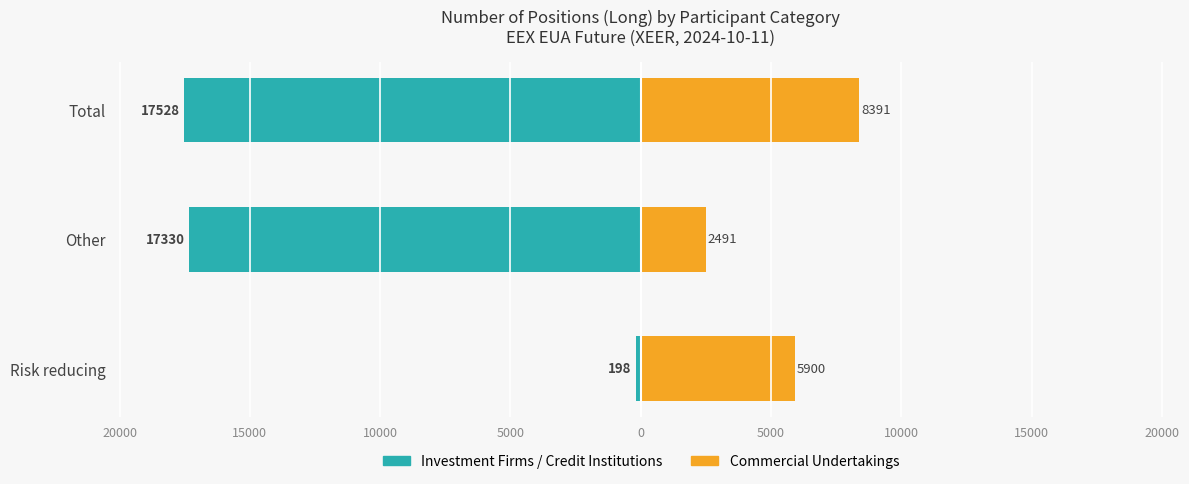

The Investment Firms Long series shows -26149 at Other. True or false?

False